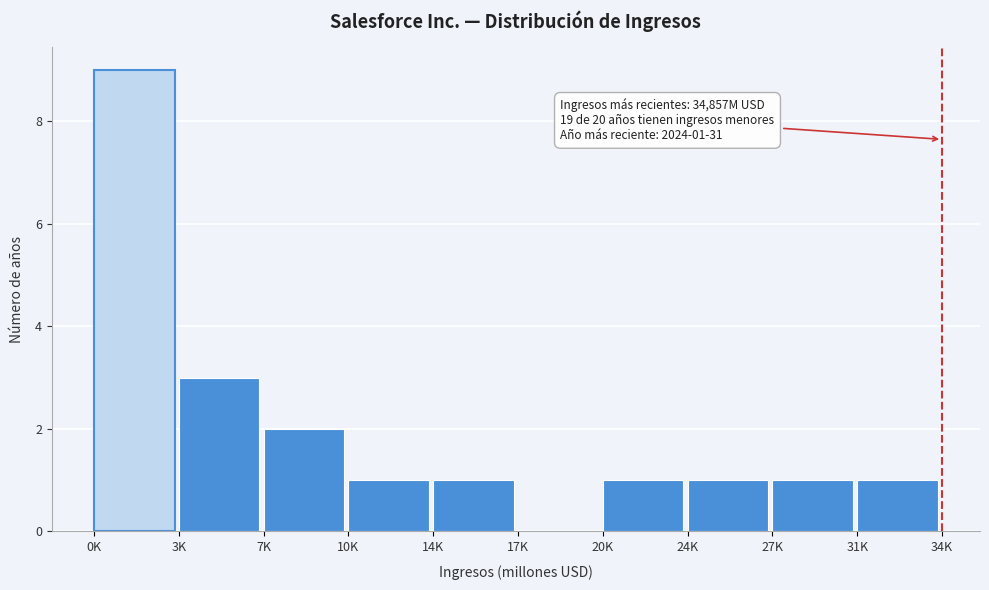

Reading left to right, list all the values displayed in this chart.

0K=9	3K=3	7K=2	10K=1	14K=1	17K=0	20K=1	24K=1	27K=1	31K=1